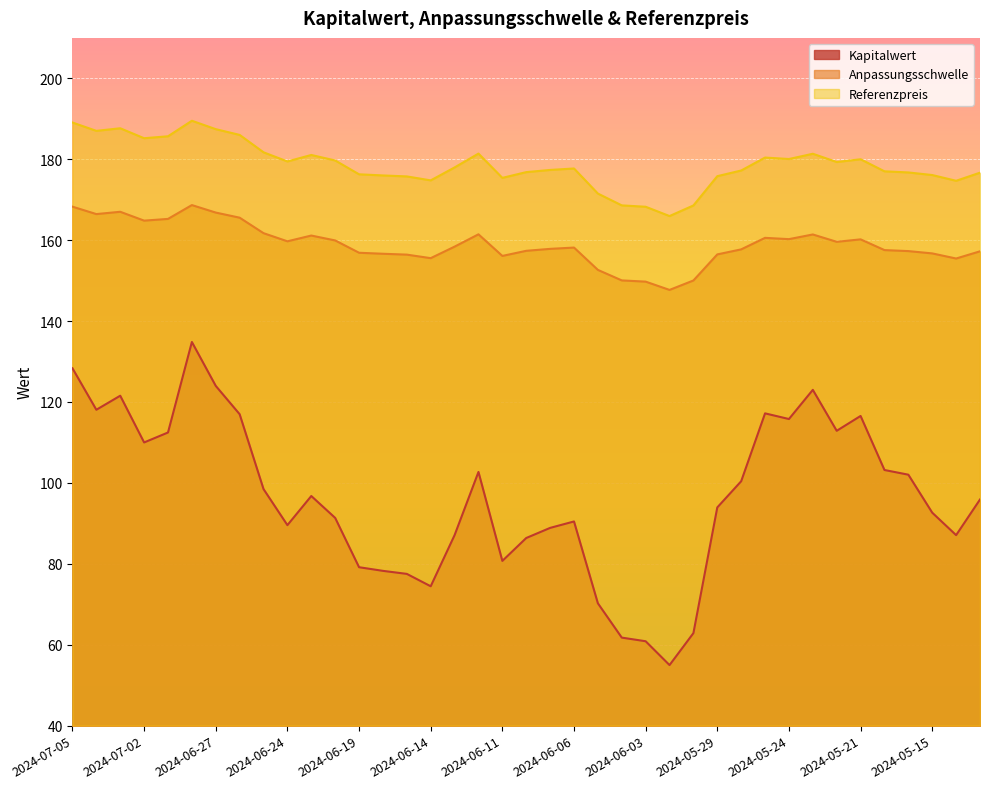

What is the difference between the highest and lowest values at 2024-06-07?

88.5